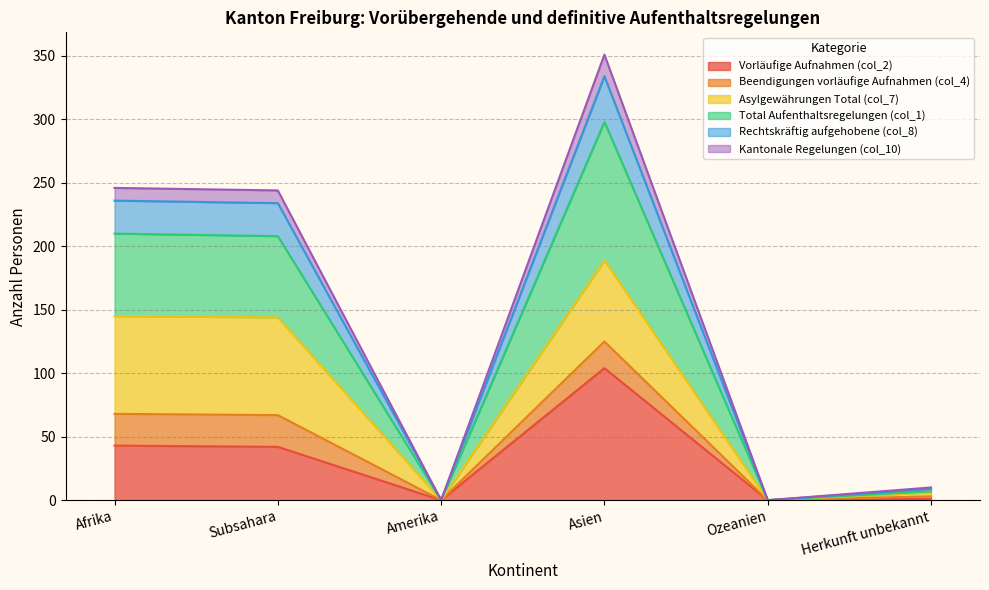

At which category does the chart reach its minimum across all series?

Amerika